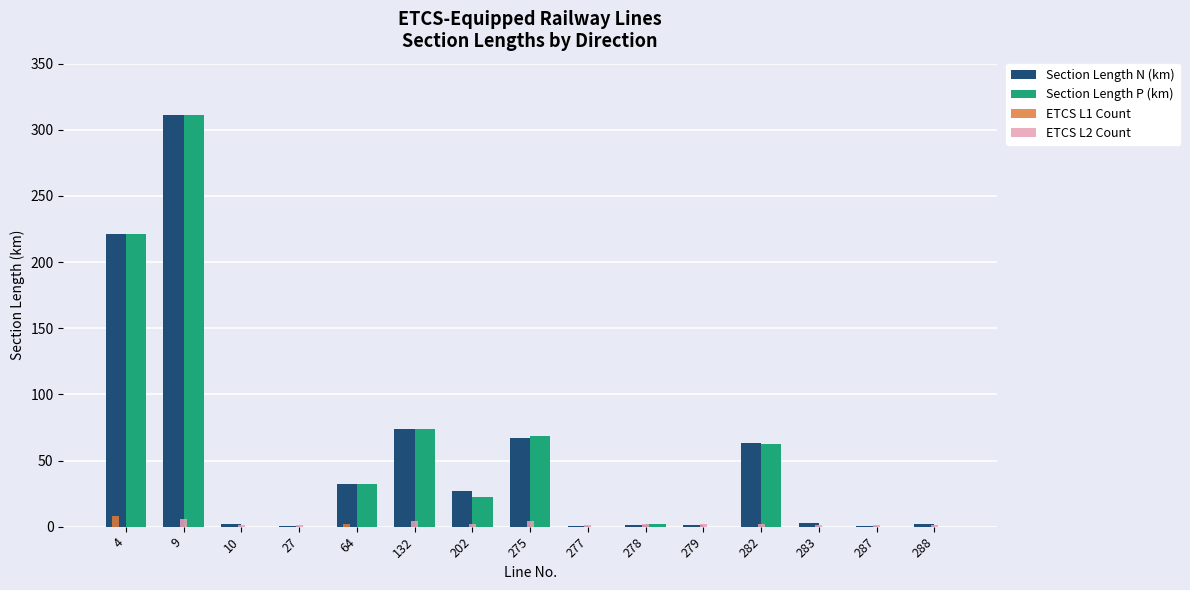

Which category has the highest value in the Section Length N (km) series?

9